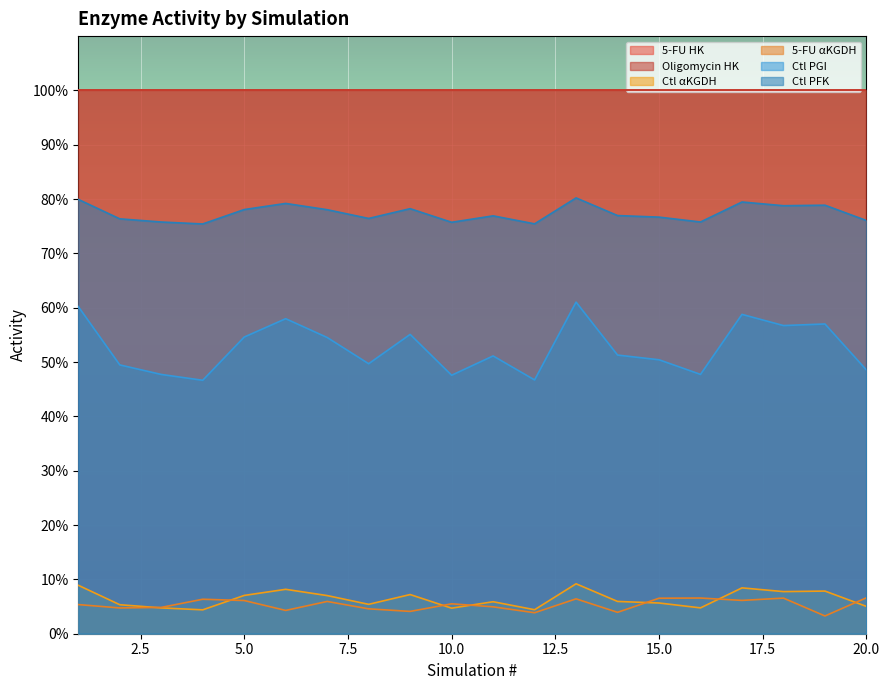

Where is Ctl PFK nearest to the value 77?

14